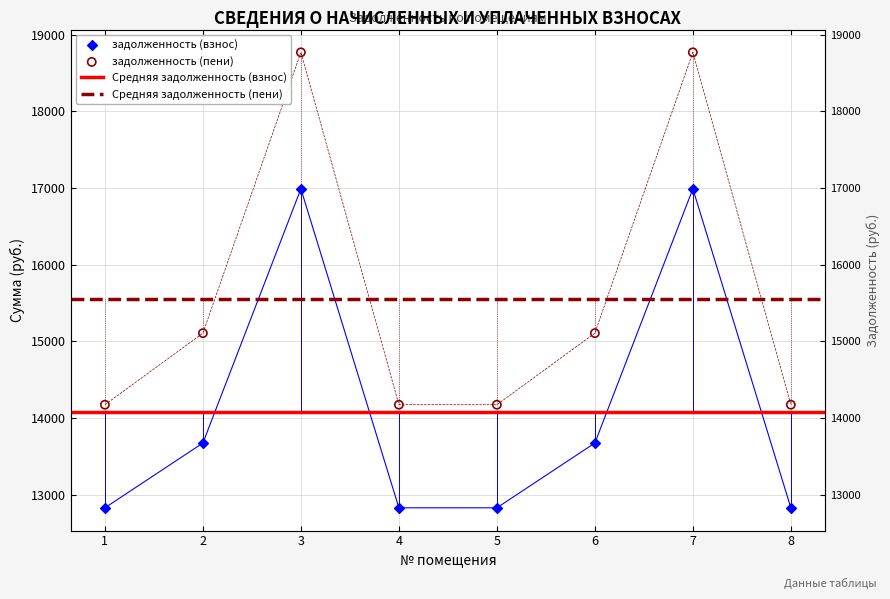

Is the value of задолженность (пени) at 2 greater than the value of задолженность (взнос) at 4?

Yes